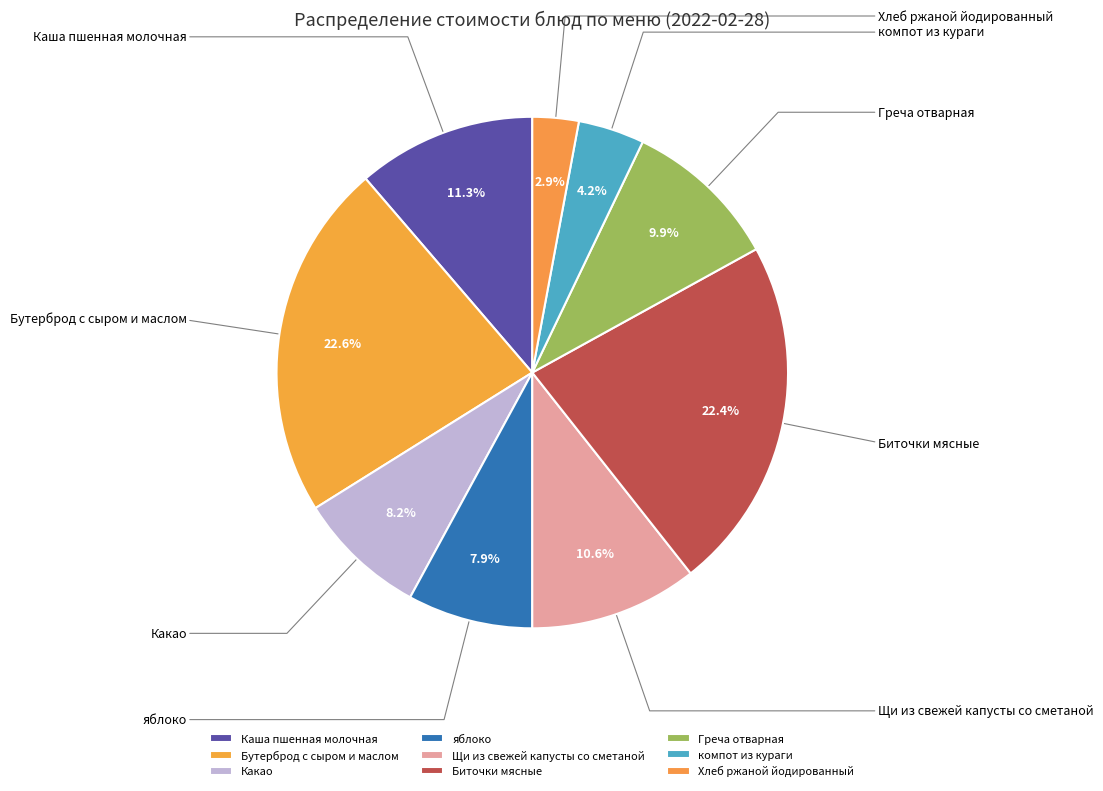

Which category has the biggest portion of the pie?

Бутерброд с сыром и маслом